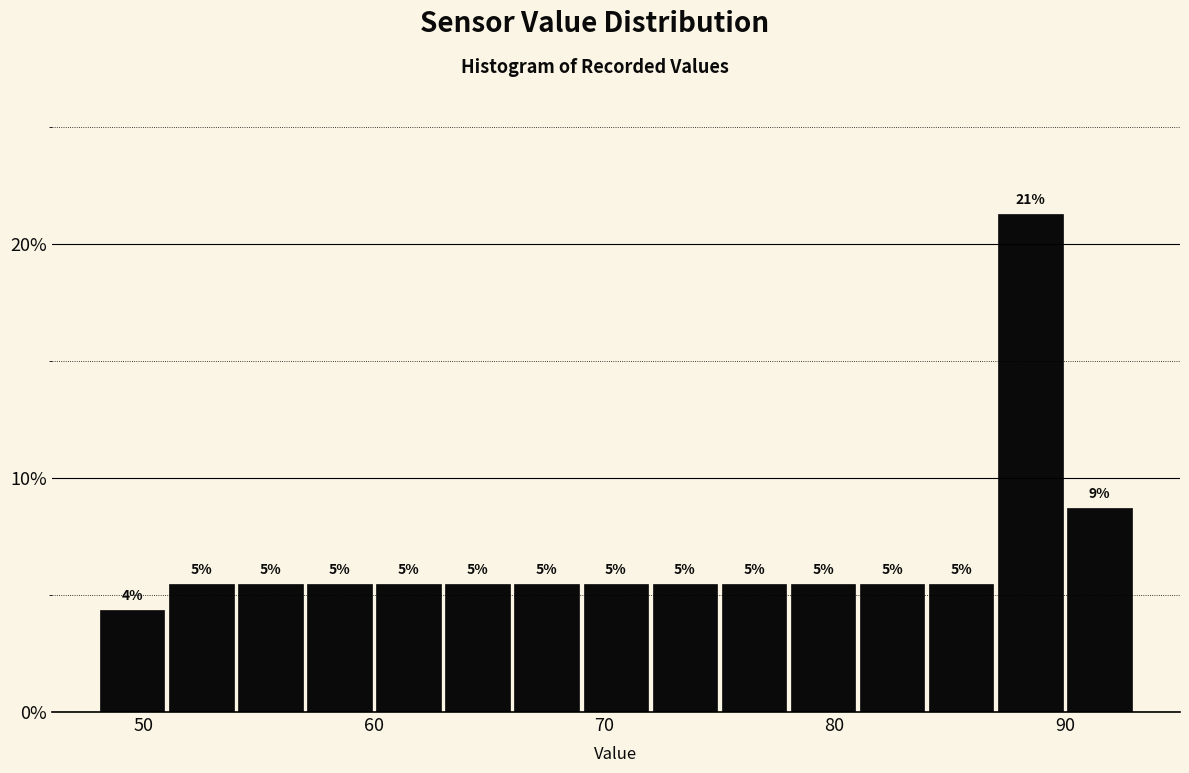

Read against the x-axis, roughly where is the centre of the tallest bar?

89